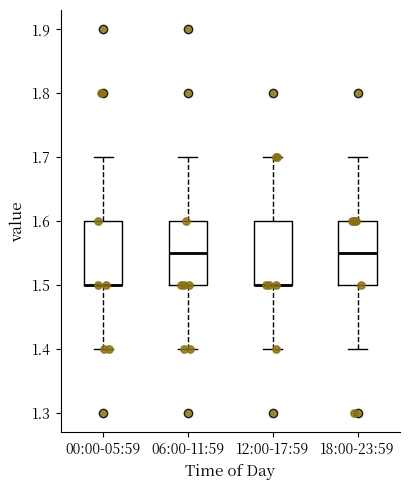

Where is the upper edge of the box for 18:00-23:59 on the y-axis? The values are not printed on the chart, so give them approximately, as read against the axis.

1.60